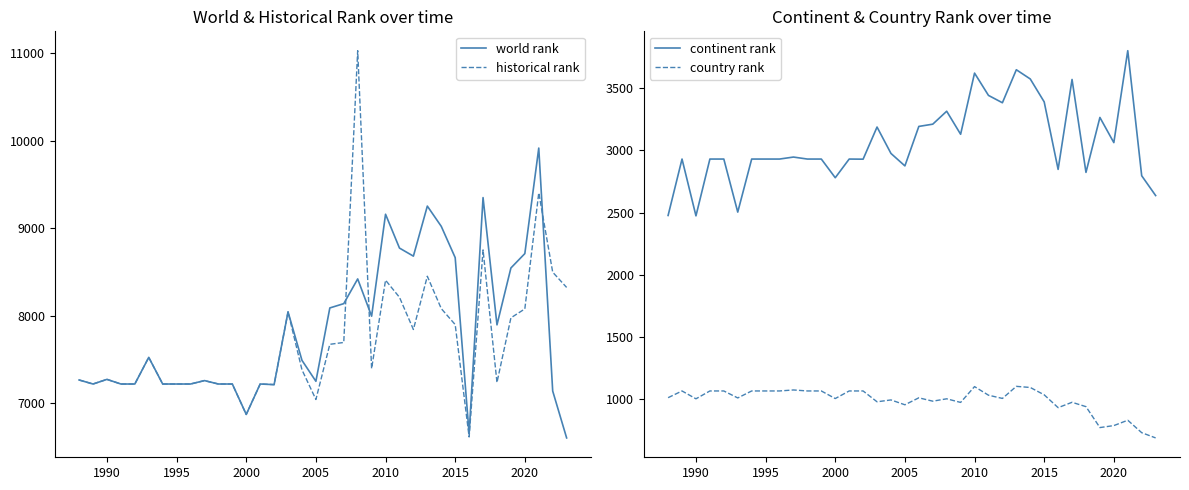

The value of world rank at 2005 is 7253.0. True or false?

True